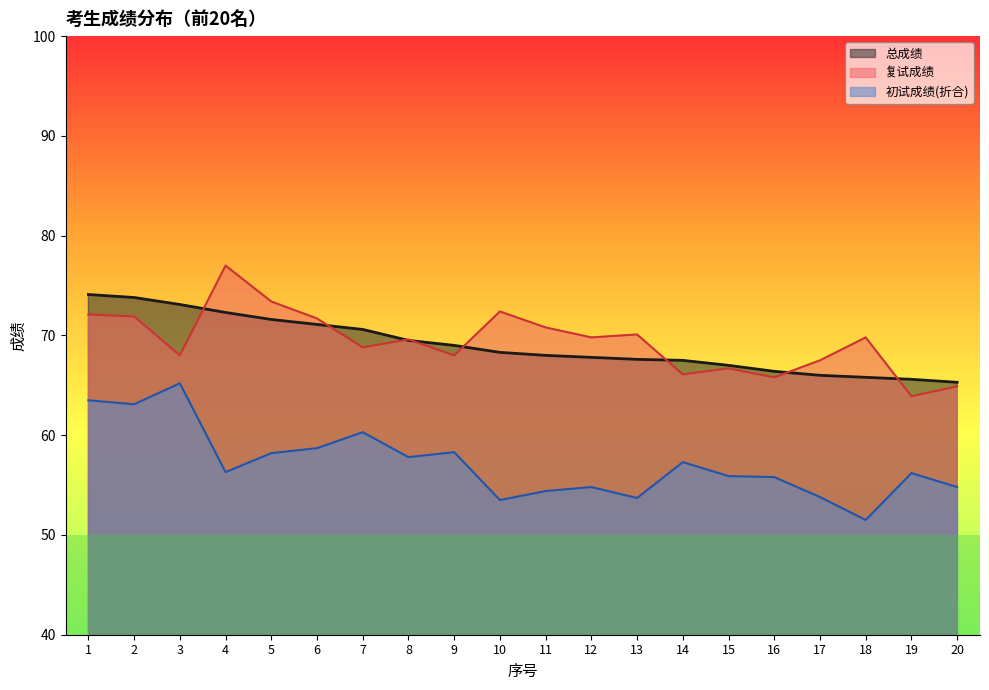

What is the minimum value shown in the chart?

51.5